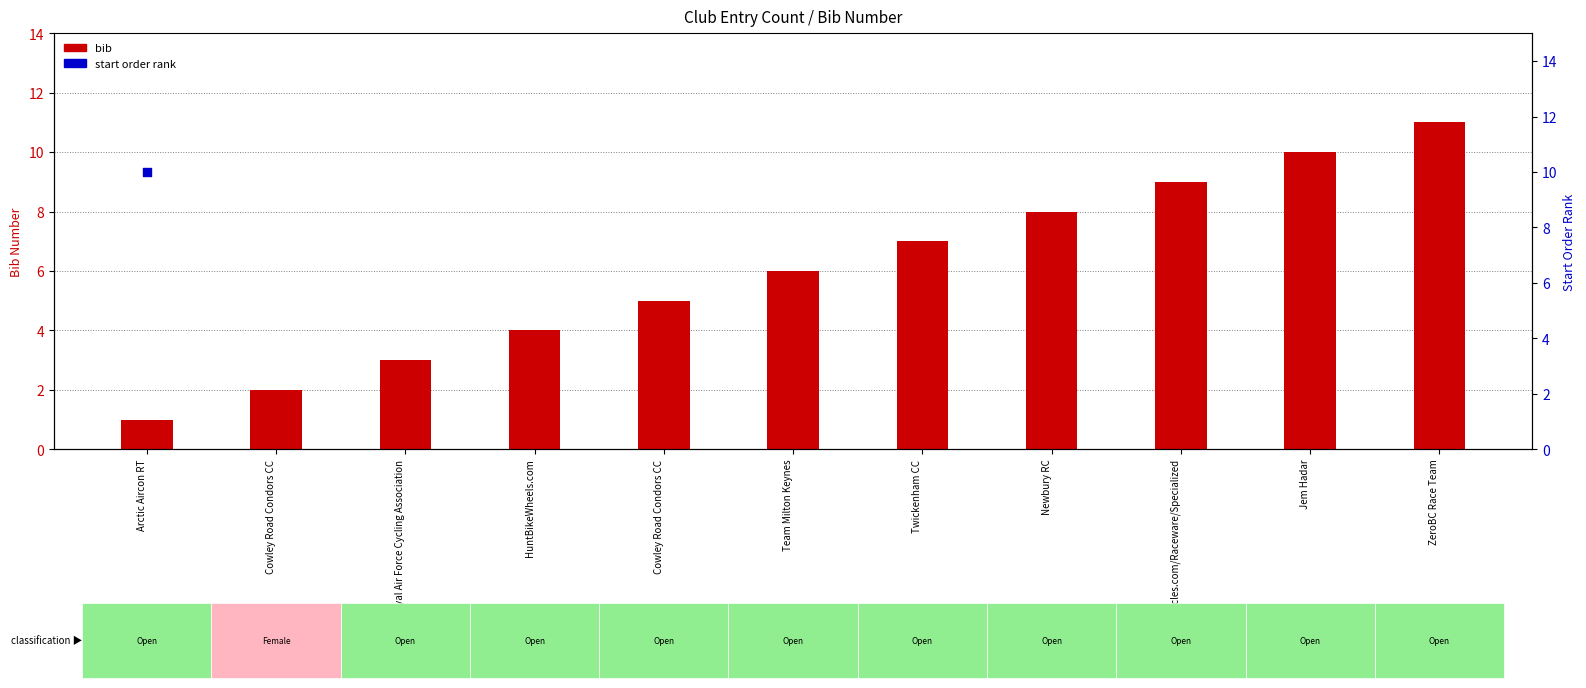

Is the value of bib at Cowley Road Condors CC greater than the value of start order rank at Arctic Aircon RT?

No